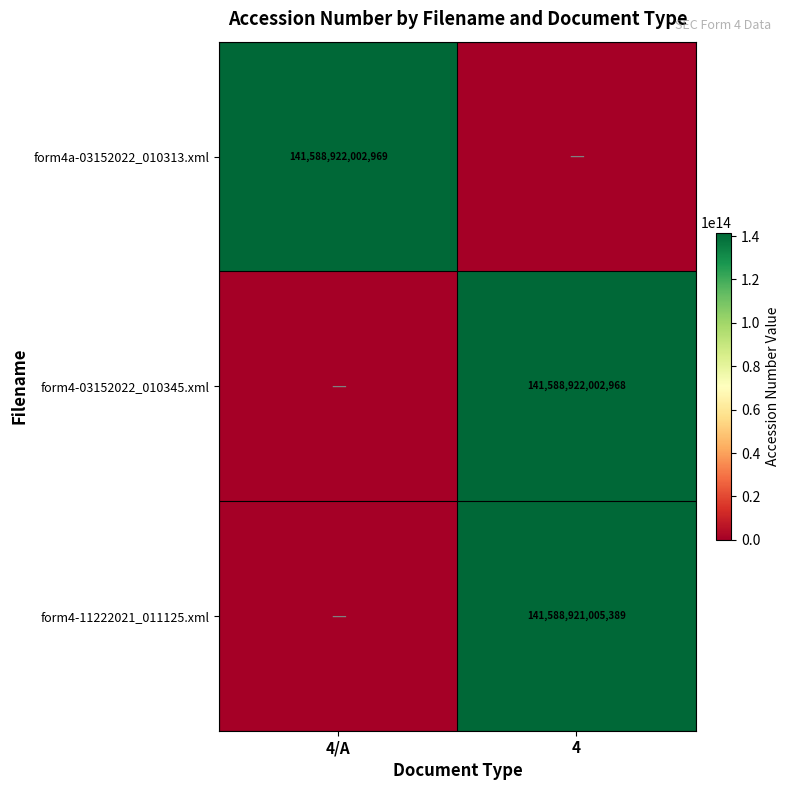

Is the value of form4-03152022_010345.xml at 4 greater than the value of form4-11222021_011125.xml at 4?

Yes